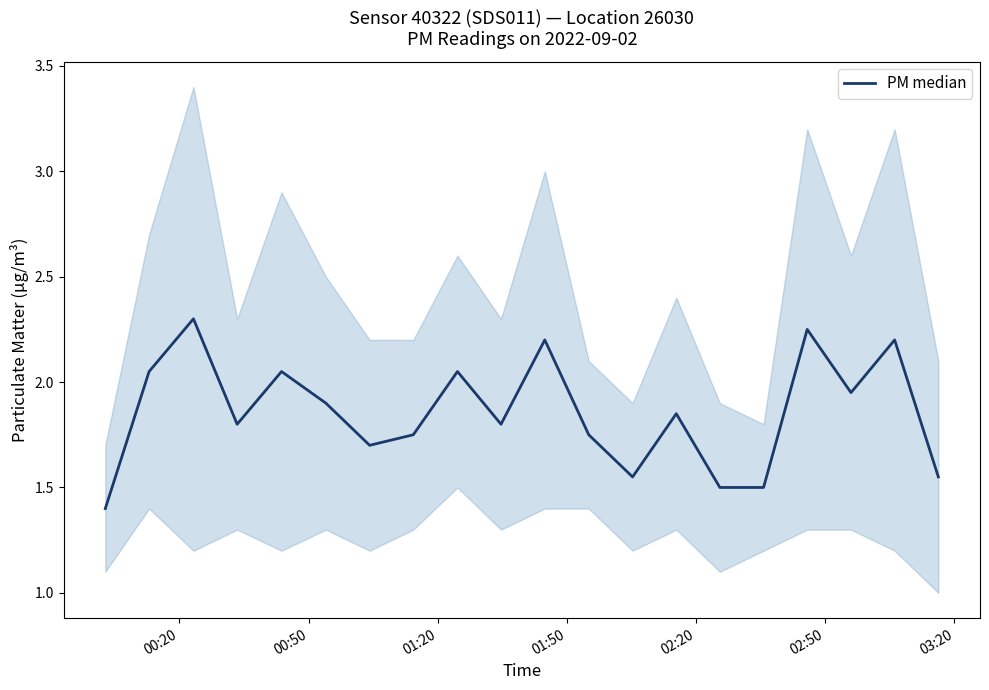

What is the maximum value shown in the chart?

2.3